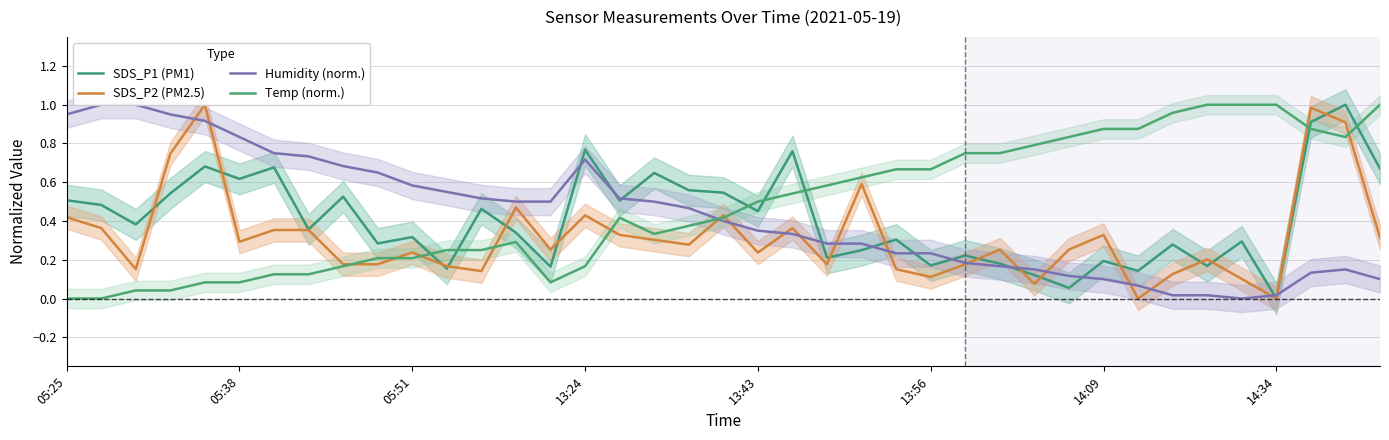

Reading left to right, list all the values displayed in this chart.

SDS_P1 (PM1): 0.5	0.5	0.4	0.5	0.7	0.6	0.7	0.4	0.5	0.3	0.3	0.2	0.5	0.3	0.2	0.8	0.5	0.6	0.6	0.5	0.5	0.8	0.2	0.2	0.3	0.2	0.2	0.2	0.1	0.1	0.2	0.1	0.3	0.2	0.3	0.0	0.9	1.0	0.7
SDS_P2 (PM2.5): 0.4	0.4	0.2	0.7	1.0	0.3	0.4	0.4	0.2	0.2	0.2	0.2	0.1	0.5	0.3	0.4	0.3	0.3	0.3	0.4	0.2	0.4	0.2	0.6	0.2	0.1	0.2	0.3	0.1	0.3	0.3	0.0	0.1	0.2	0.1	0.0	1.0	0.9	0.3
Humidity (norm.): 0.9	1.0	1.0	0.9	0.9	0.8	0.8	0.7	0.7	0.6	0.6	0.5	0.5	0.5	0.5	0.7	0.5	0.5	0.5	0.4	0.3	0.3	0.3	0.3	0.2	0.2	0.2	0.2	0.1	0.1	0.1	0.1	0.0	0.0	0.0	0.0	0.1	0.1	0.1
Temp (norm.): 0.0	0.0	0.0	0.0	0.1	0.1	0.1	0.1	0.2	0.2	0.2	0.3	0.3	0.3	0.1	0.2	0.4	0.3	0.4	0.4	0.5	0.5	0.6	0.6	0.7	0.7	0.8	0.8	0.8	0.8	0.9	0.9	1.0	1.0	1.0	1.0	0.9	0.8	1.0